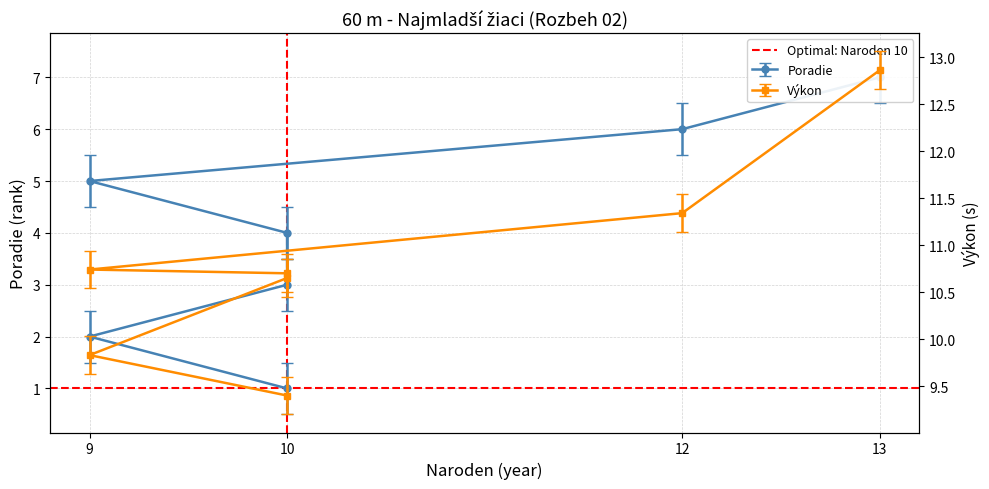

How many series are shown in this chart?

2